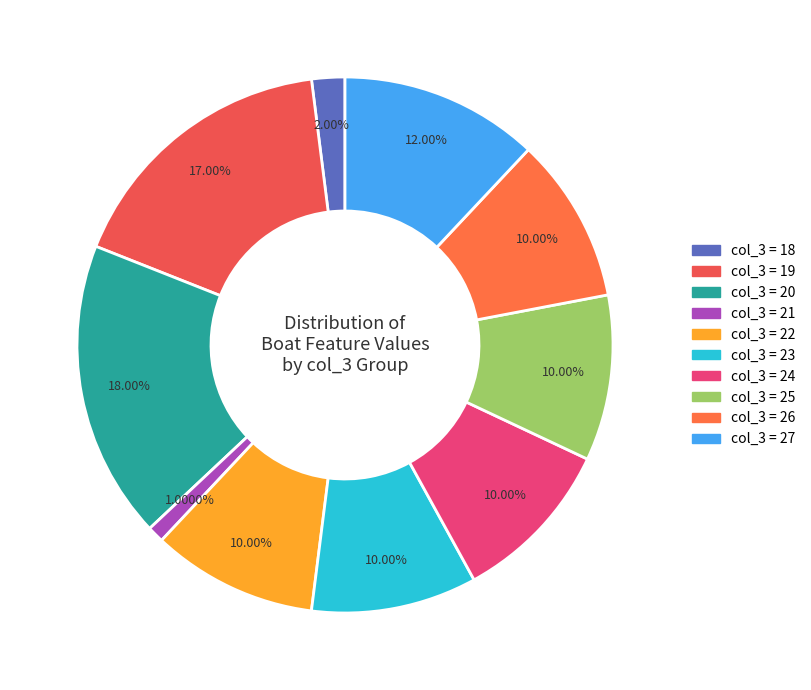

How many slices are in this pie chart?

10